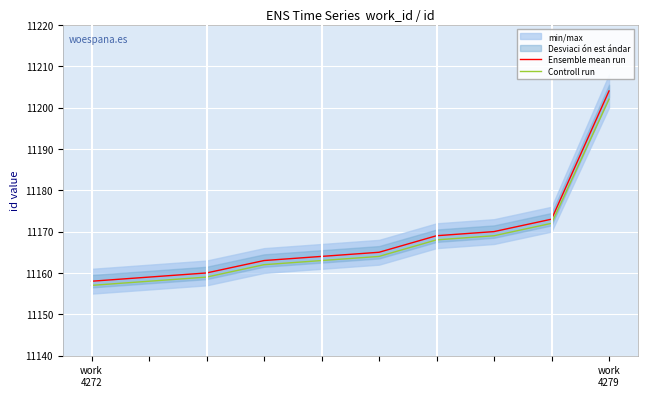

What is the minimum value for Controll run?

11157